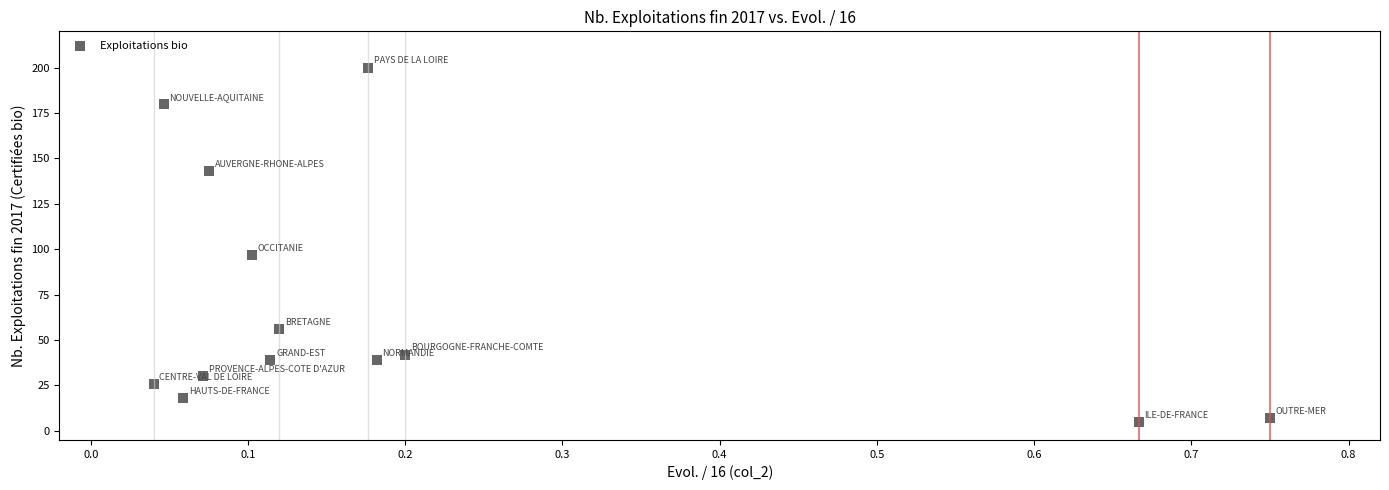

What Y value in the scatter plot is closest to 102?

97